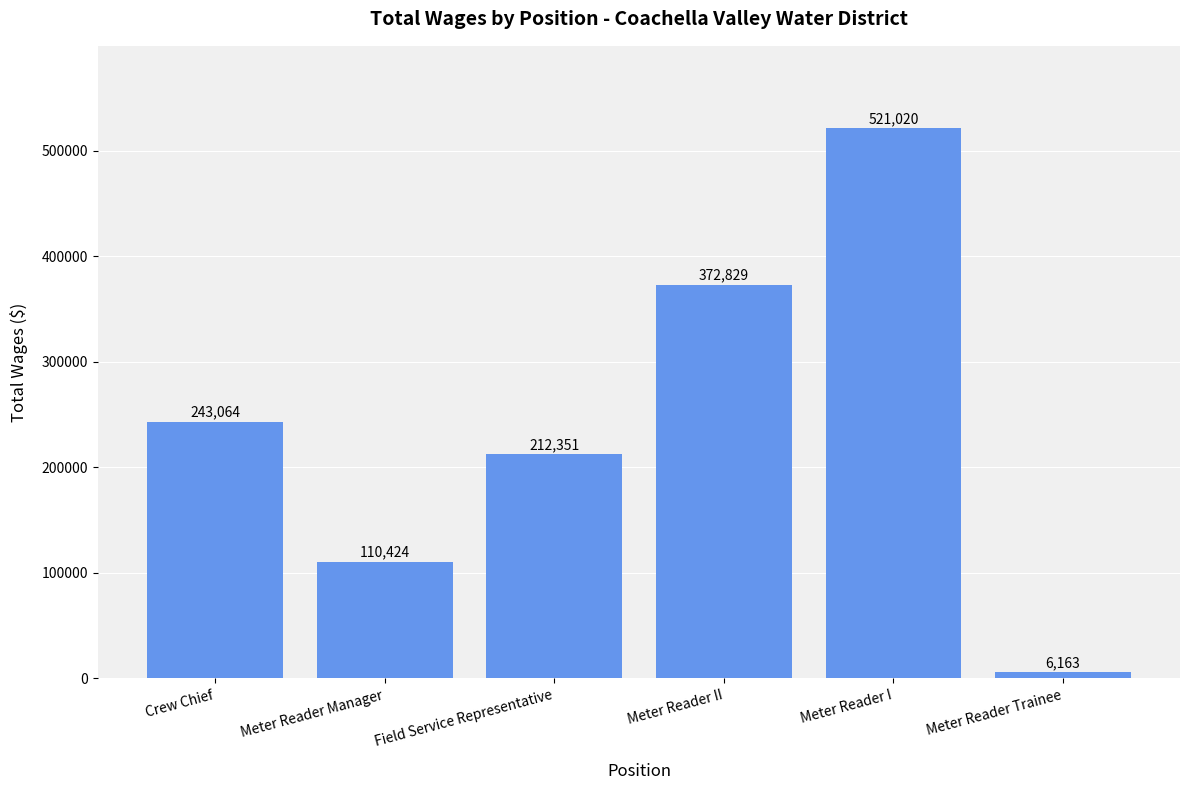

The chart shows a value of 76349 at Meter Reader Manager. True or false?

False